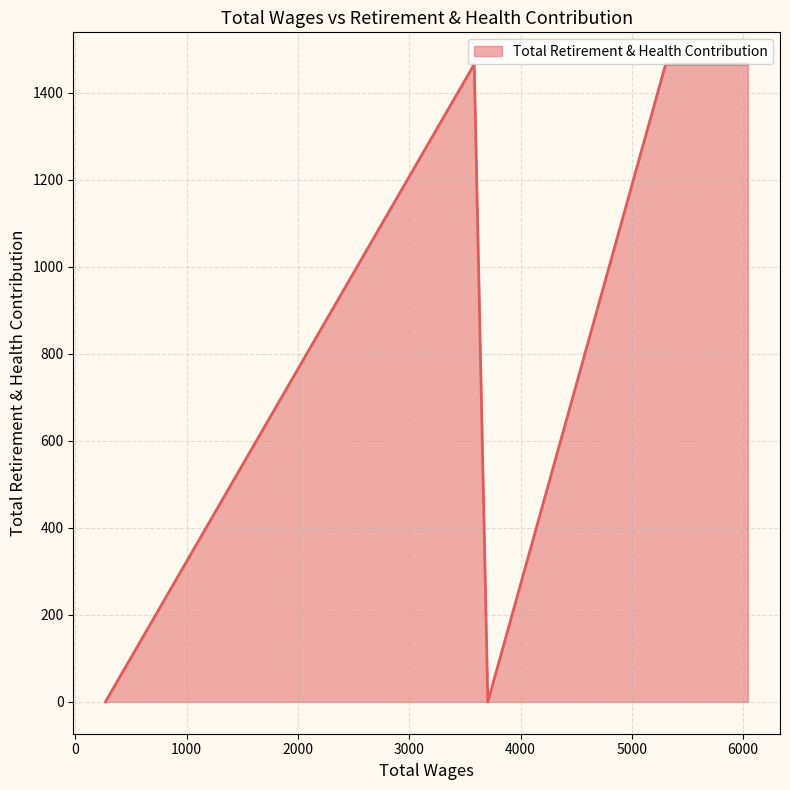

What is the greatest value displayed?

1465